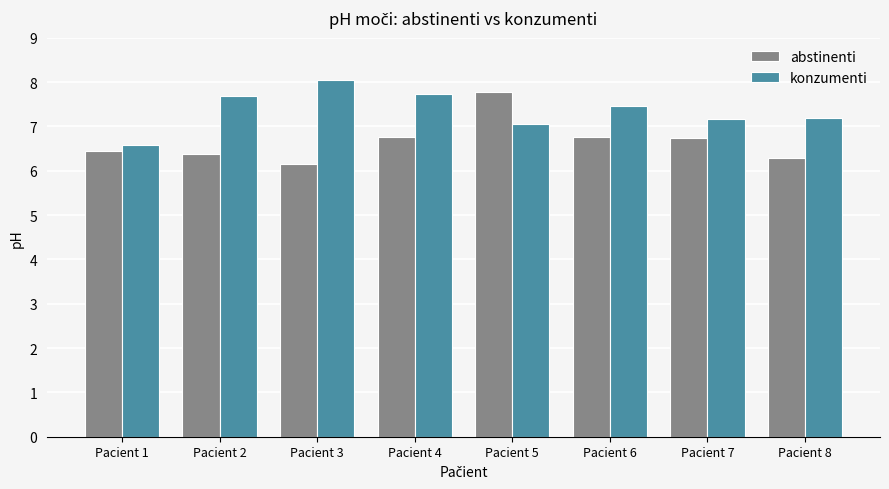

At which label does konzumenti first exceed 7?

Pacient 2